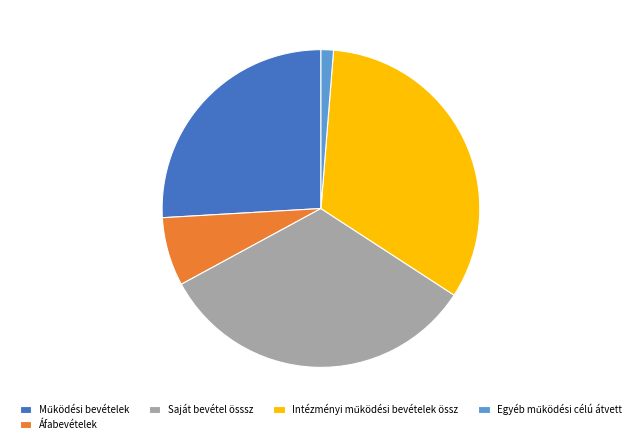

Is Saját bevétel össsz the majority of the pie?

No